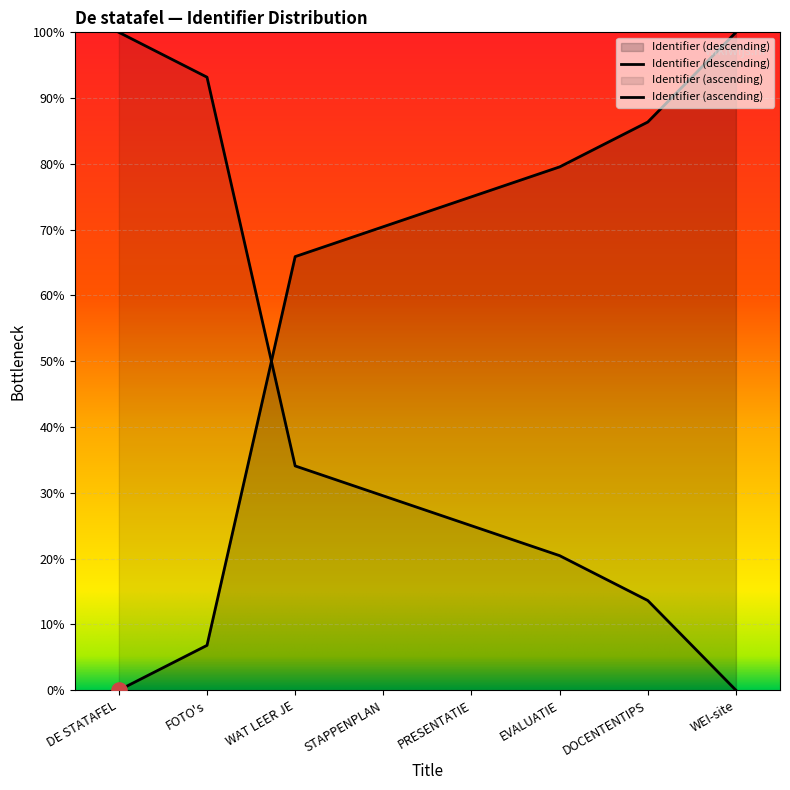

Approximately how many times larger is the value at DOCENTENTIPS compared to PRESENTATIE?

1.2